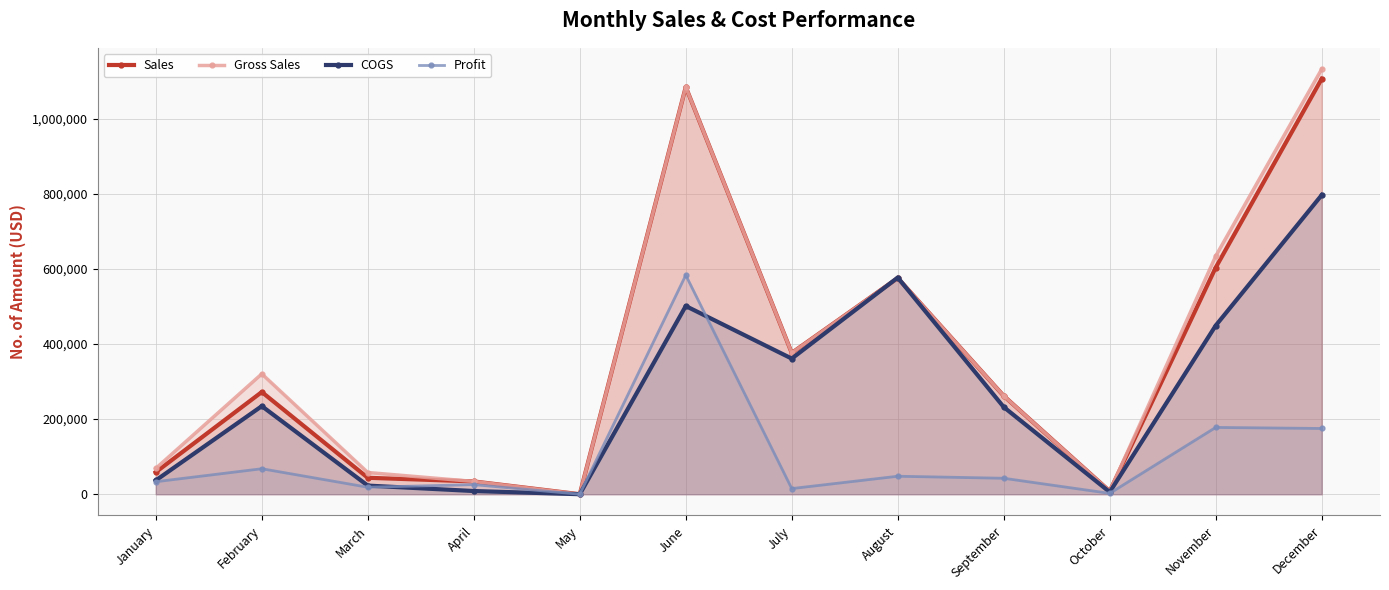

Where does the Gross Sales series first go above 320520?

June